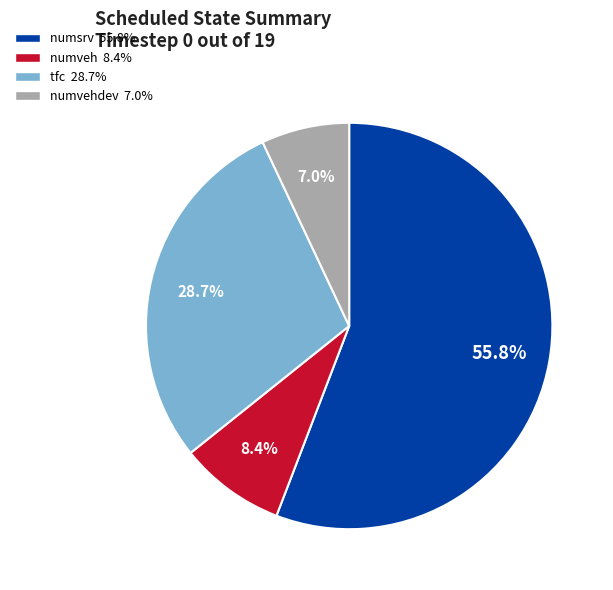

Is there any slice that represents more than half of the pie?

Yes